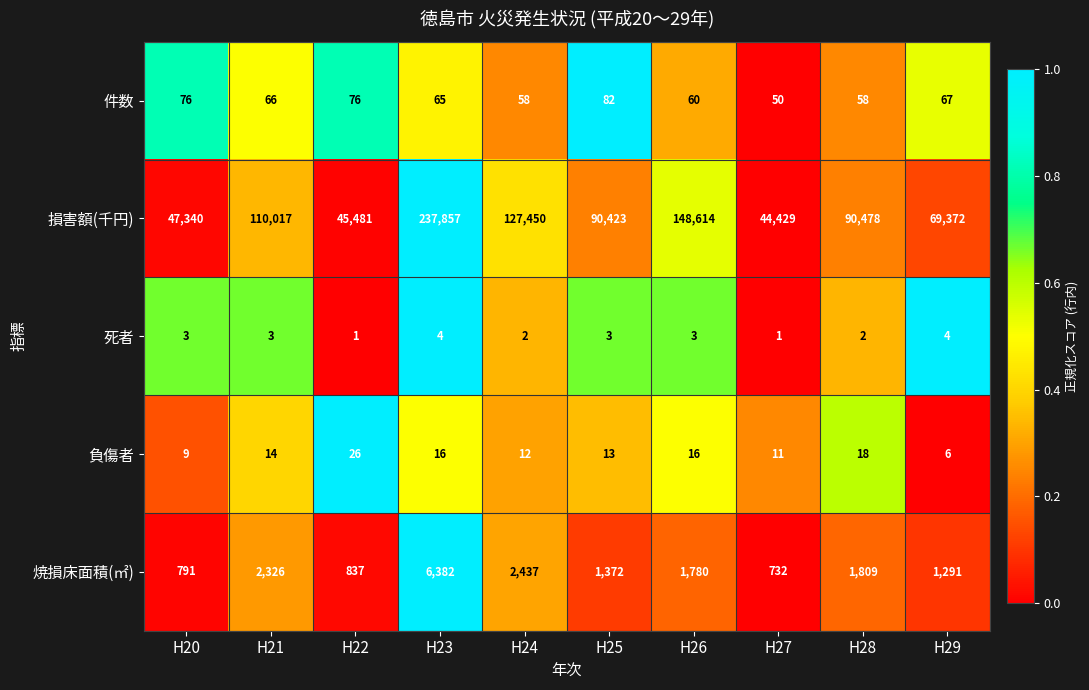

Is it true that 損害額(千円) equals 16278 at H27?

False